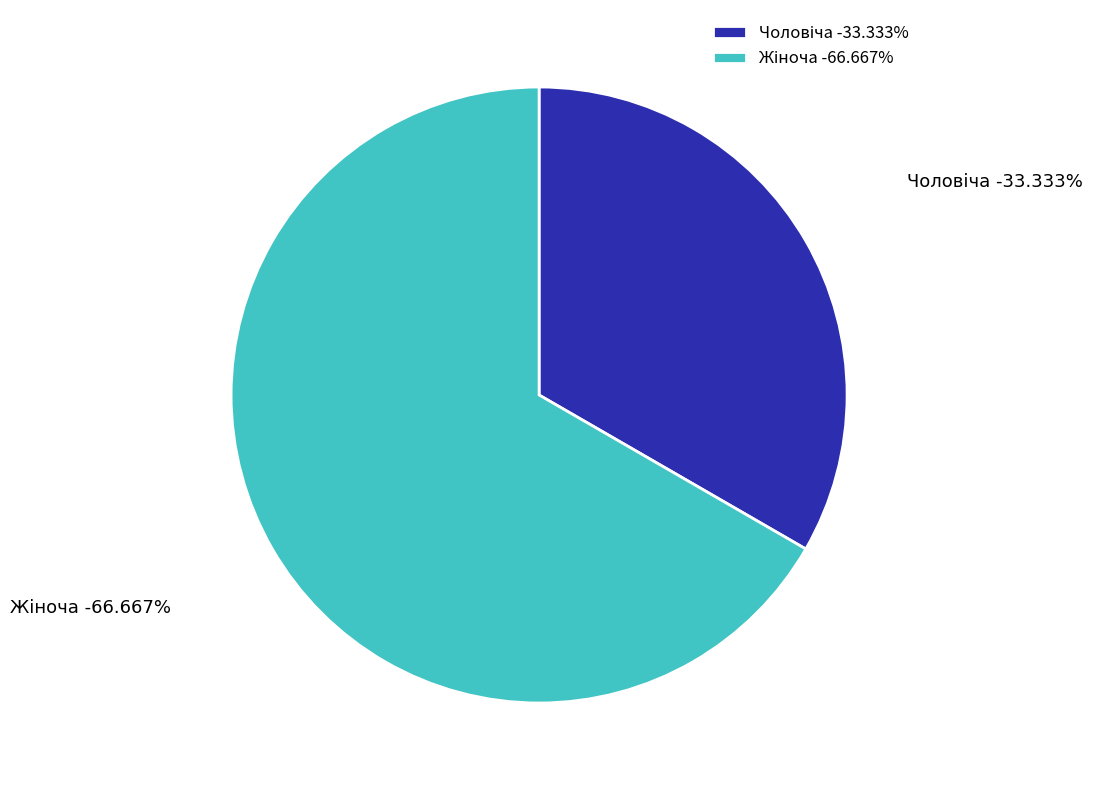

Count the number of slices in the pie.

2